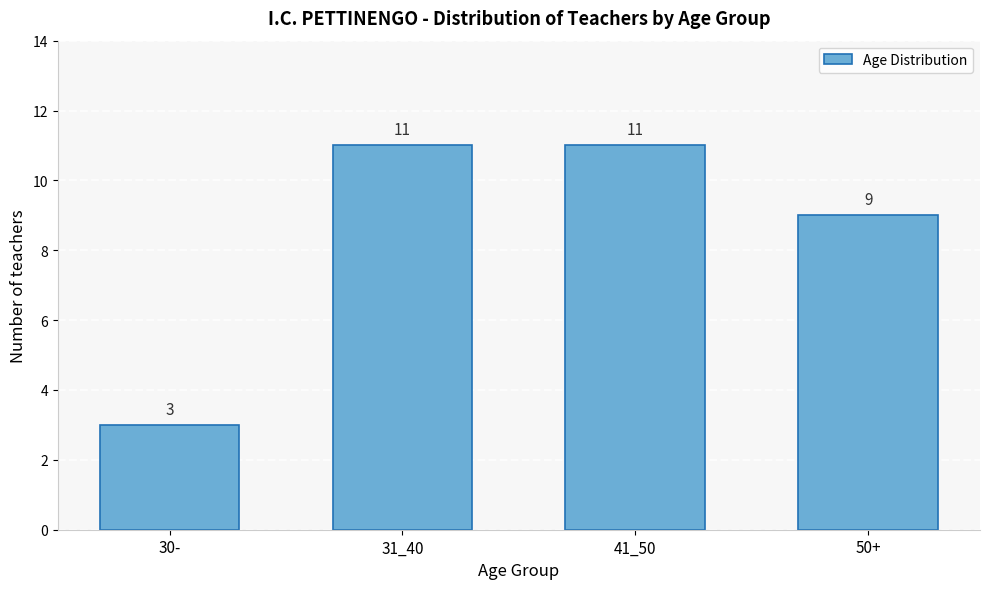

Reading right to left, transcribe all the data shown in this chart.

50+=9	41_50=11	31_40=11	30-=3